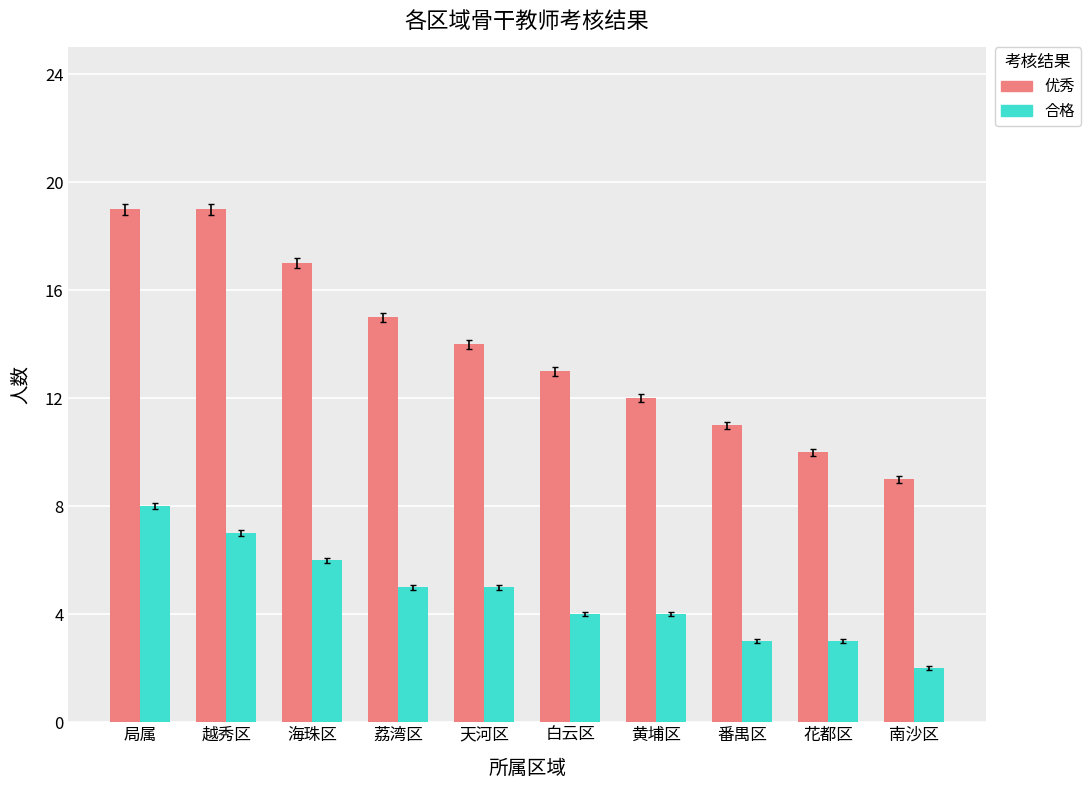

What is the difference between the maximum and minimum values in the 优秀 series?

10